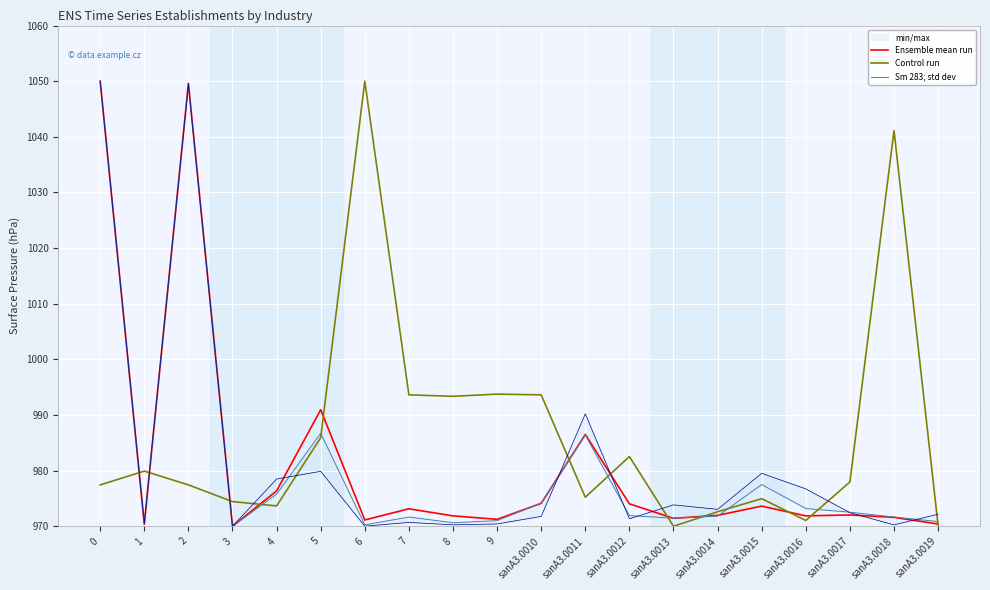

Does the chart display data point markers on the line(s)?

No